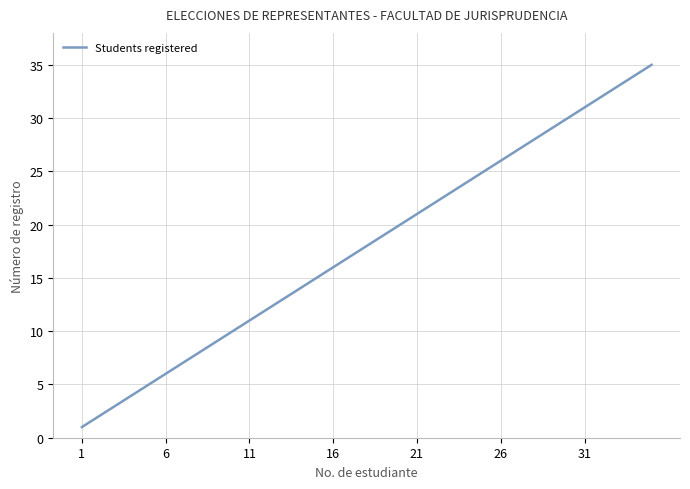

What is the difference between the maximum and minimum values?

34